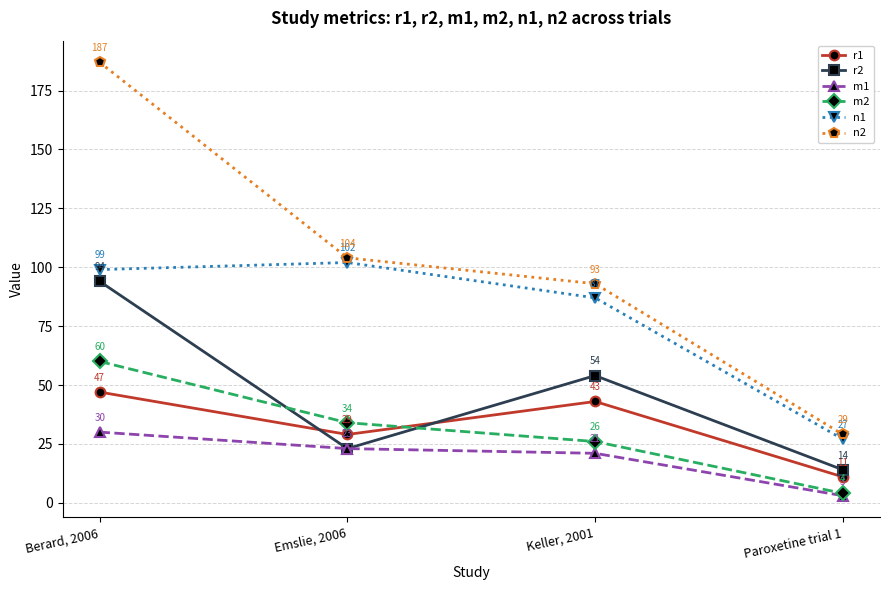

What are all the series names shown in the legend?

r1, r2, m1, m2, n1, n2